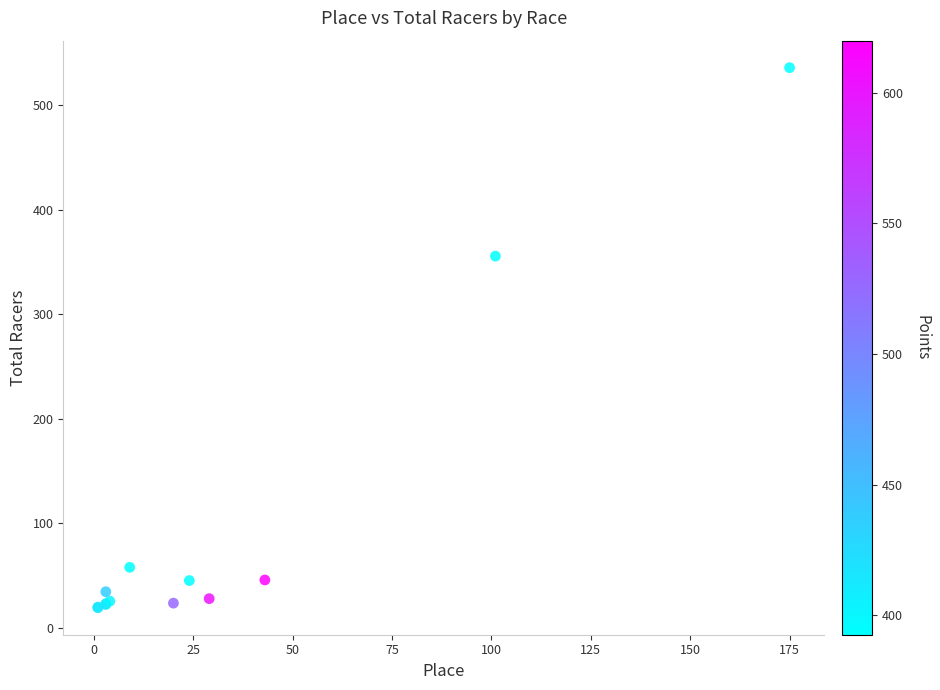

What Y value in the scatter plot is closest to 277?

355.7